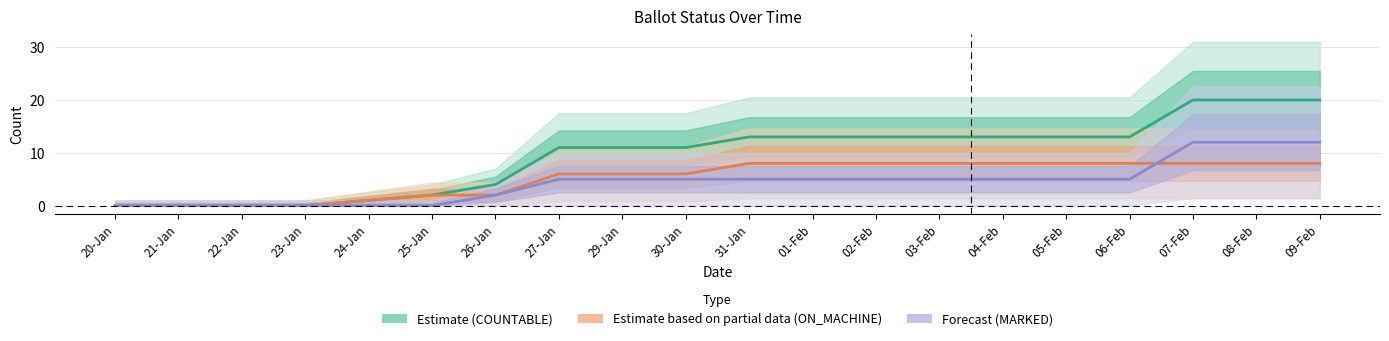

How many categories are shown in the chart?

20